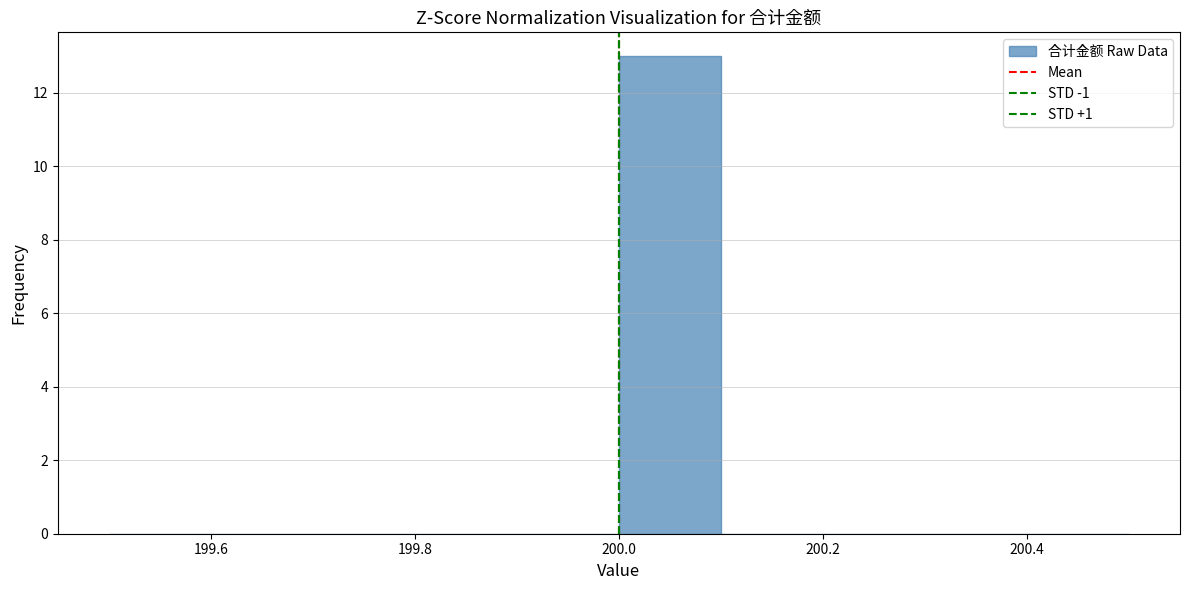

Reading left to right, list every bar in this chart as the range it spans on the x-axis followed by its height. The values are not printed on the chart, so give them approximately, as read against the axis.

199.5 to 199.6: 0
199.6 to 199.7: 0
199.7 to 199.8: 0
199.8 to 199.9: 0
199.9 to 200.0: 0
200.0 to 200.1: 13
200.1 to 200.2: 0
200.2 to 200.3: 0
200.3 to 200.4: 0
200.4 to 200.5: 0